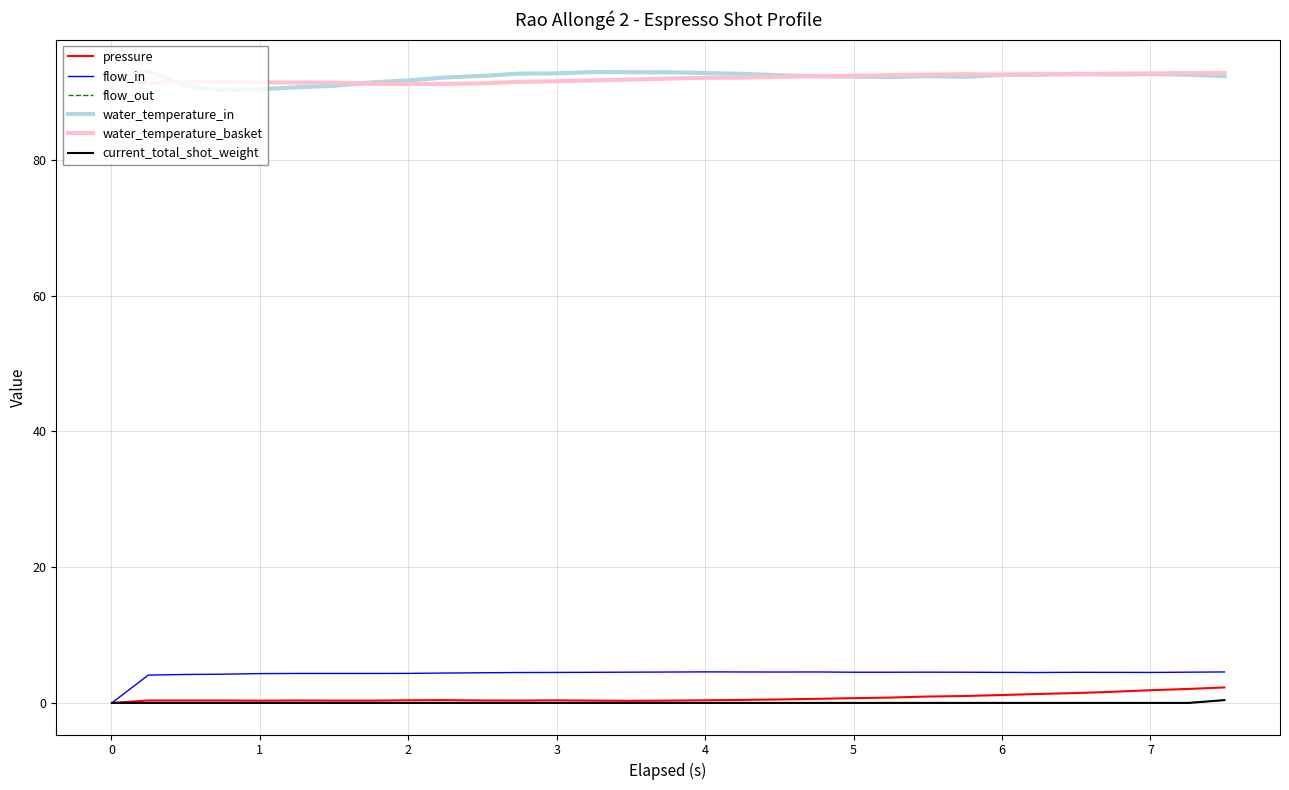

What is the minimum value for water_temperature_in?

90.3